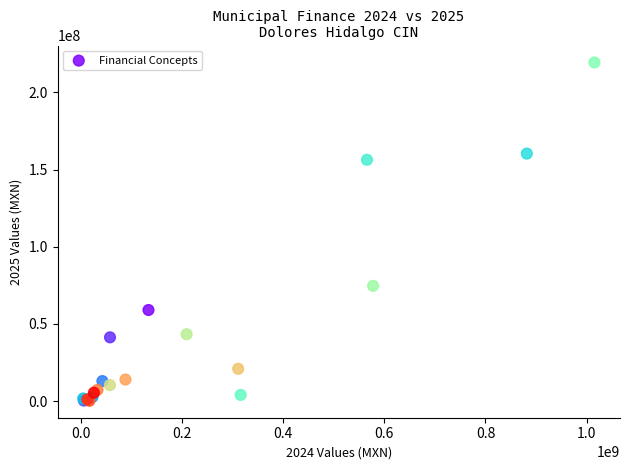

What Y value in the scatter plot is closest to 109781610?

74654092.4